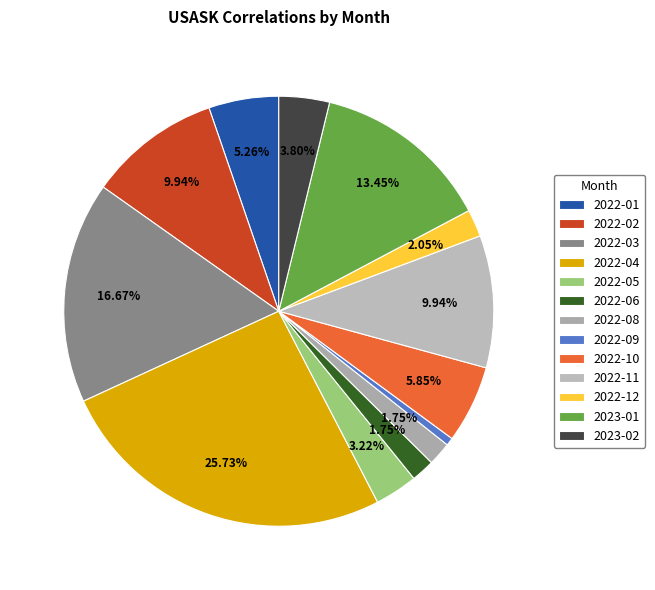

To the nearest percent, what portion does 2022-10 represent?

6%